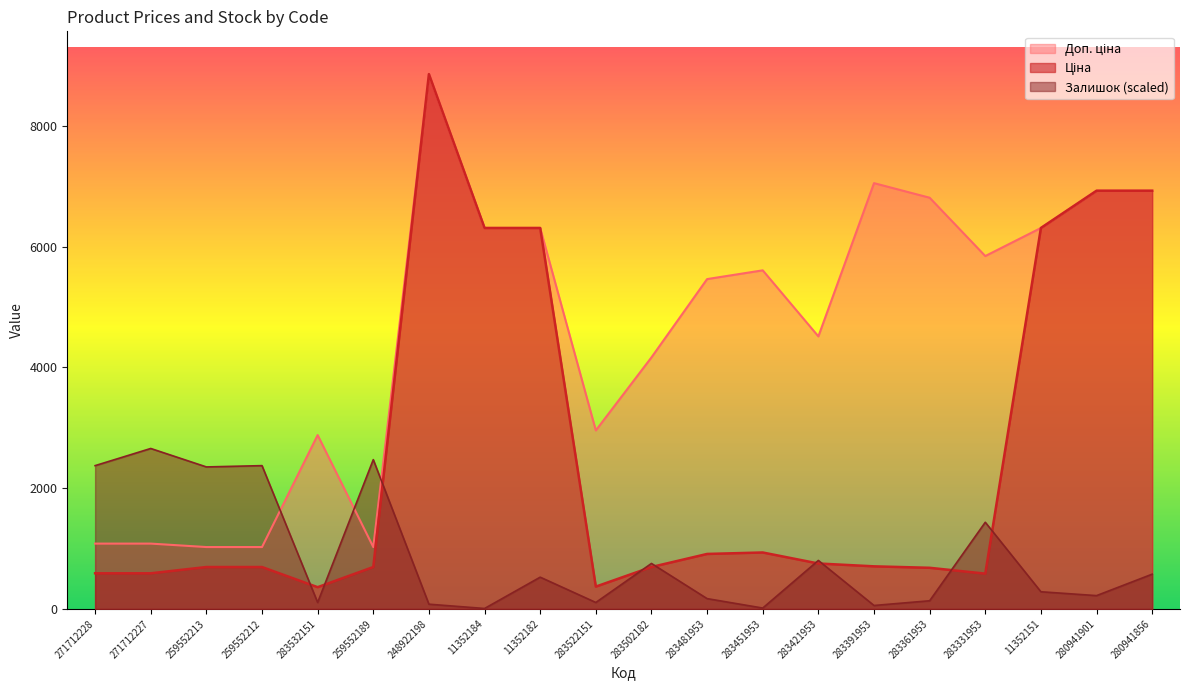

Which label corresponds to the smallest value in the chart?

11352184